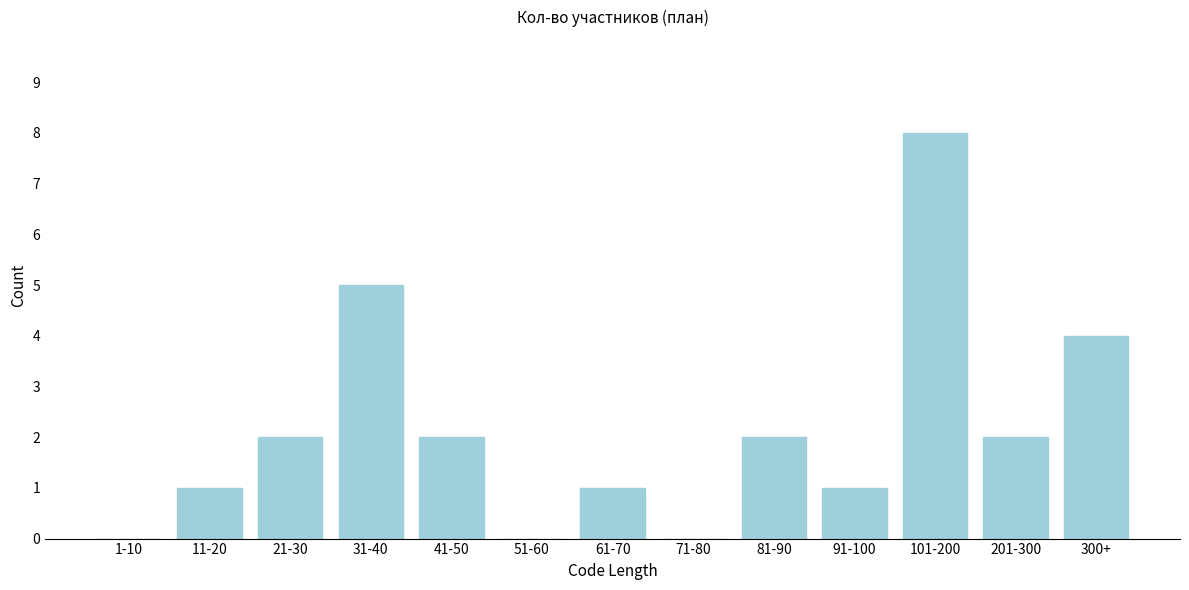

Reading left to right, transcribe all the data shown in this chart.

1-10=0	11-20=1	21-30=2	31-40=5	41-50=2	51-60=0	61-70=1	71-80=0	81-90=2	91-100=1	101-200=8	201-300=2	300+=4